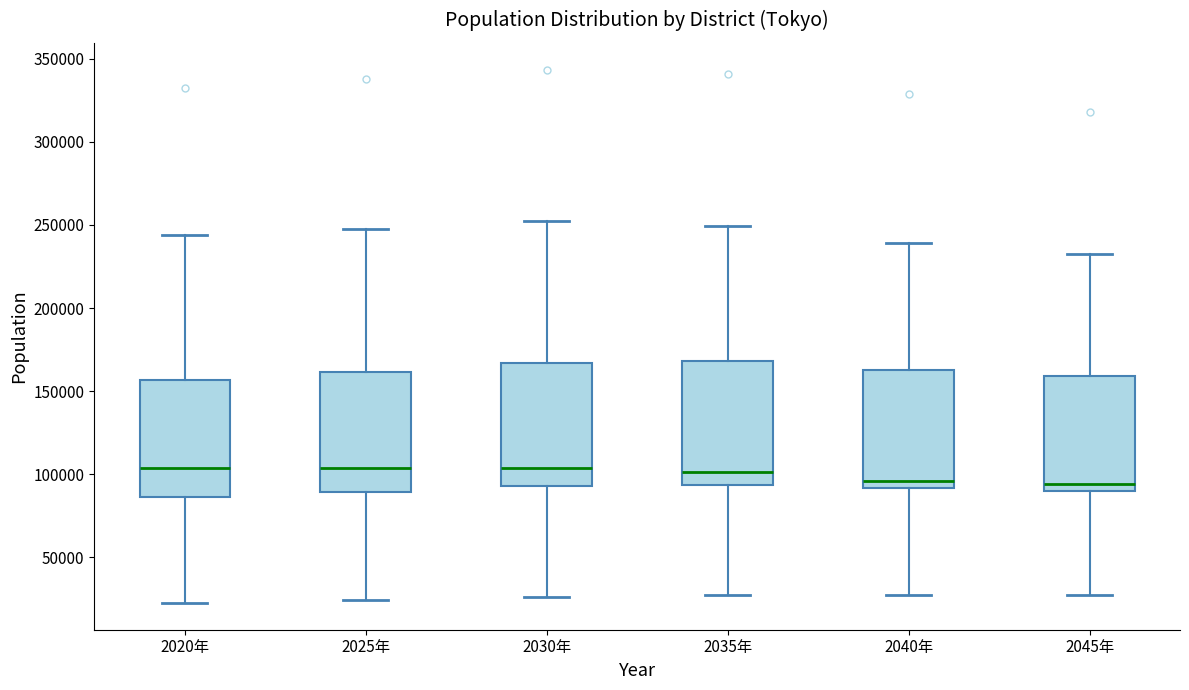

Reading left to right, read every box against the y-axis: the position of its median line, the range the box covers, and the ends of its whiskers. The values are not printed on the chart, so give them approximately, as read against the axis.

2020年: median 105000, box 85000 to 155000, whiskers 20000 to 245000
2025年: median 105000, box 90000 to 160000, whiskers 25000 to 250000
2030年: median 105000, box 95000 to 165000, whiskers 25000 to 255000
2035年: median 100000, box 95000 to 170000, whiskers 25000 to 250000
2040年: median 95000, box 90000 to 165000, whiskers 25000 to 240000
2045年: median 95000, box 90000 to 160000, whiskers 25000 to 235000